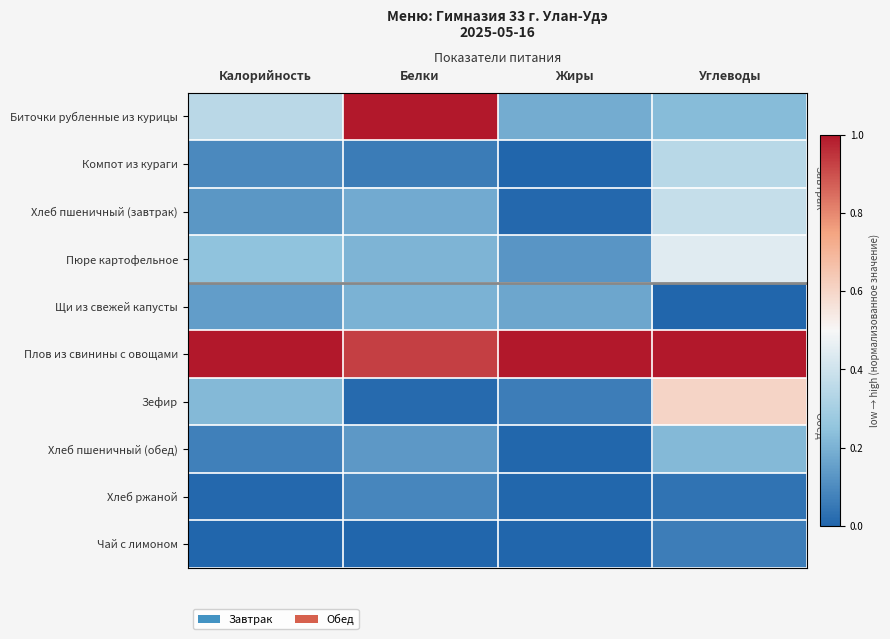

Which label corresponds to the largest value in the chart?

Белки